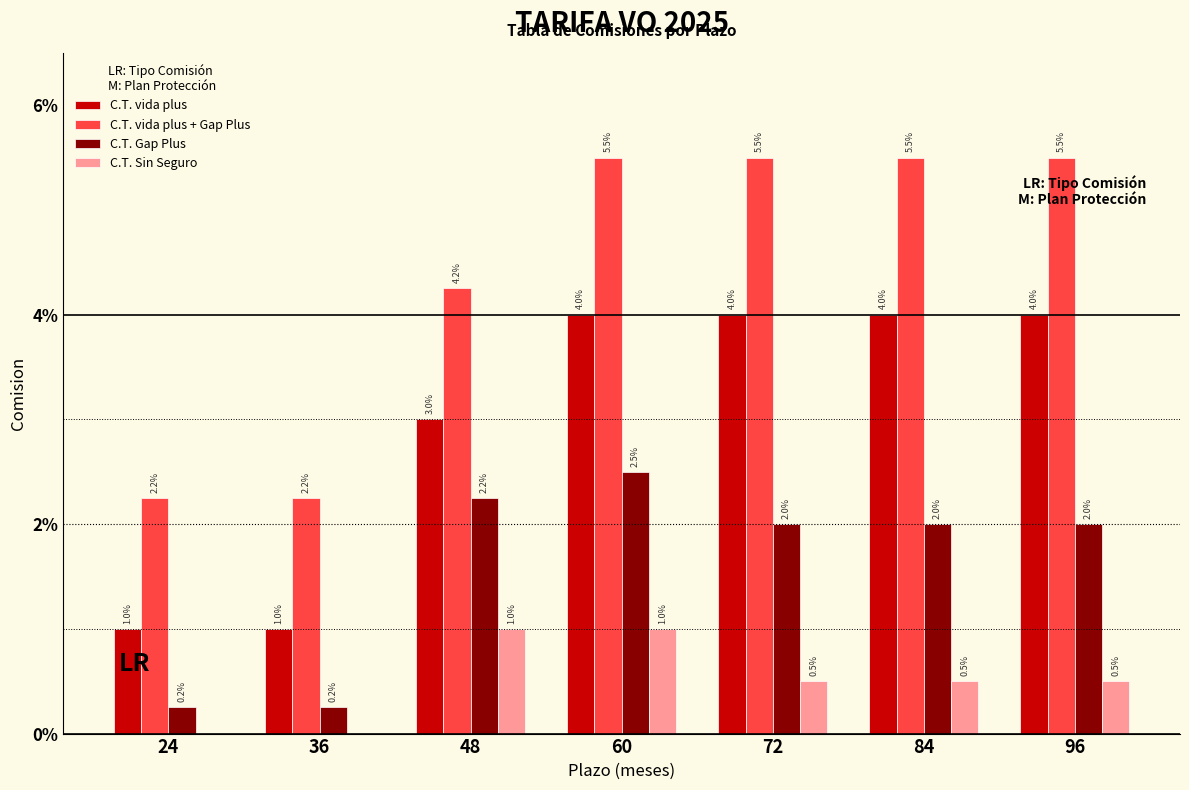

What are all the series names shown in the legend?

C.T. vida plus, C.T. vida plus + Gap Plus, C.T. Gap Plus, C.T. Sin Seguro